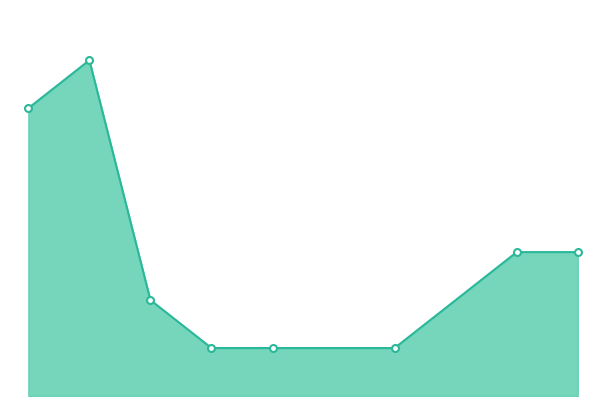

Count the number of values greater than 3.

2